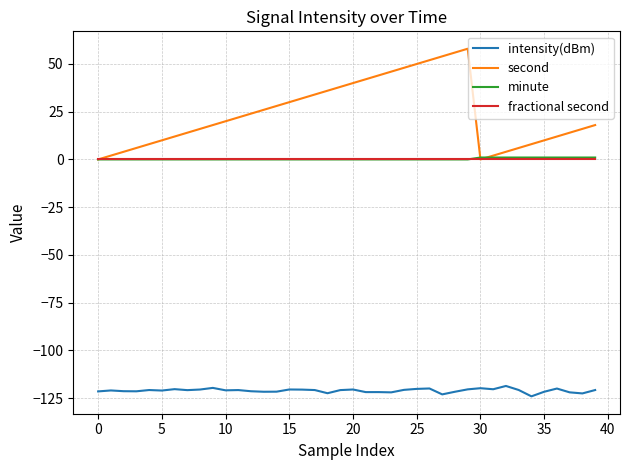

True or false: second and intensity(dBm) intersect in this chart.

False